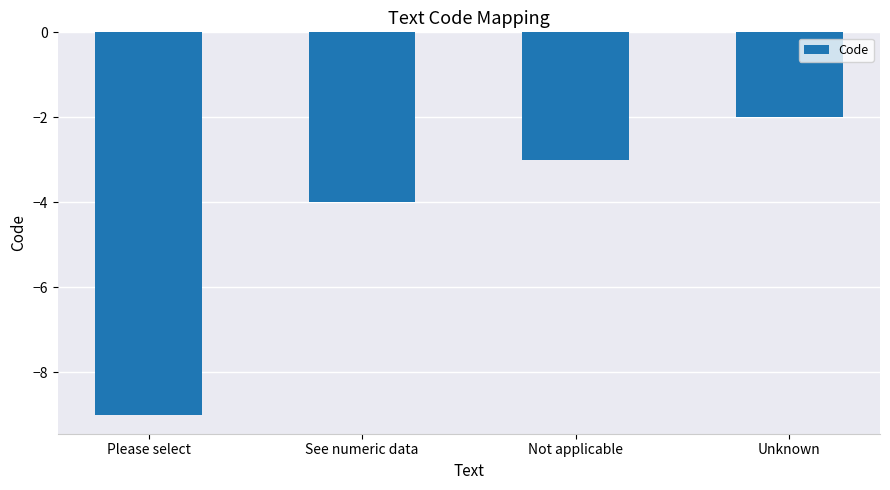

Is it true that the value at Please select is -9?

True